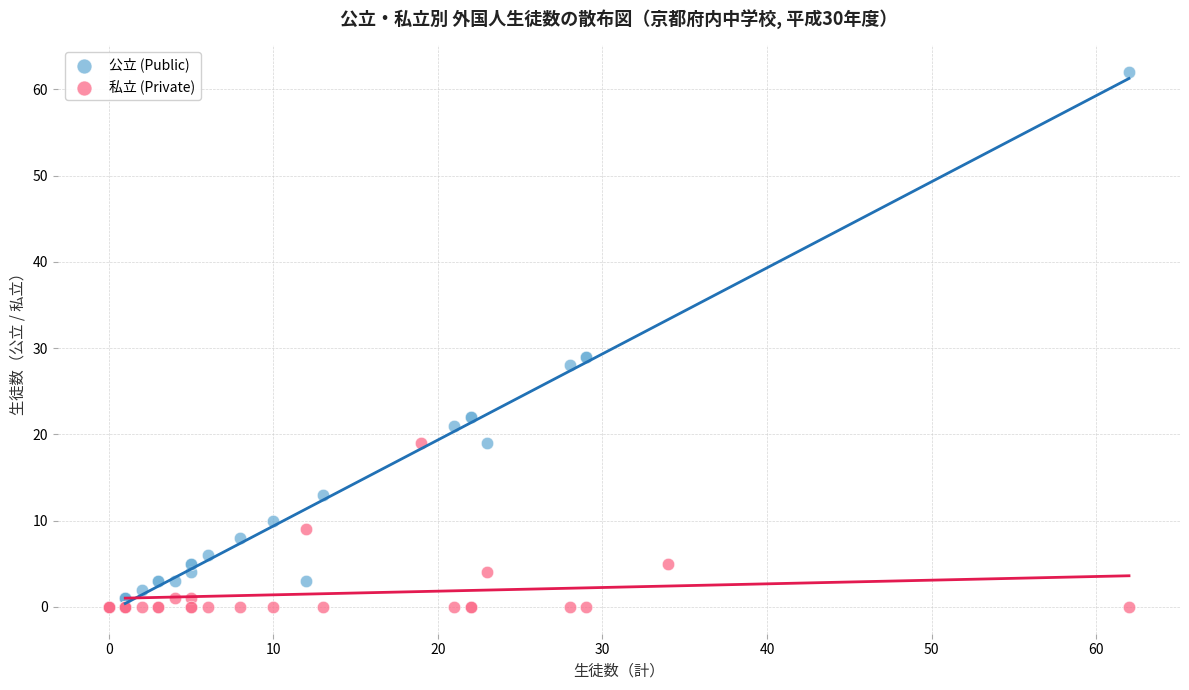

Which series has the largest Y range (max minus min)?

公立 (Public)